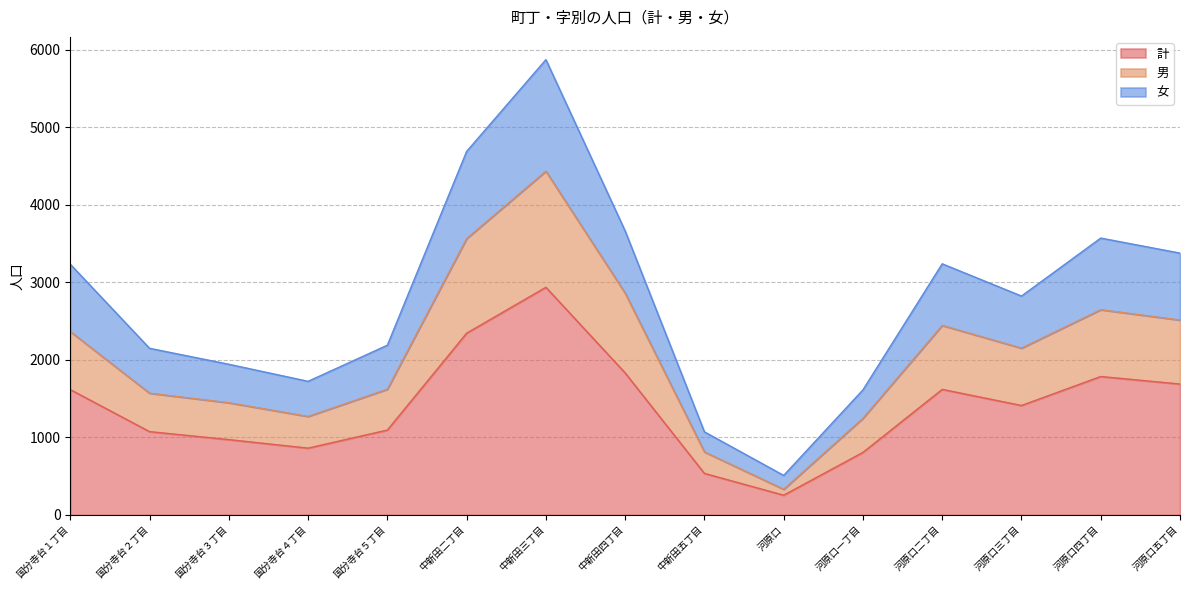

Is the value of 女 at 河原口一丁目 greater than the value of 計 at 河原口二丁目?

No